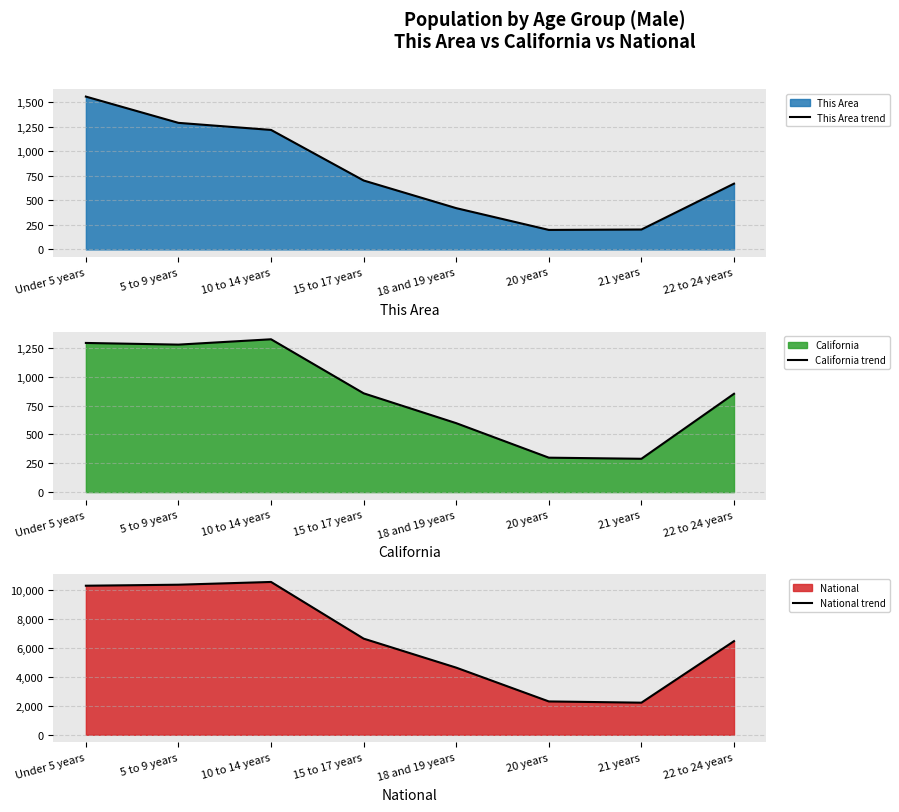

The National trend series shows 2223.2 at 21 years. True or false?

True